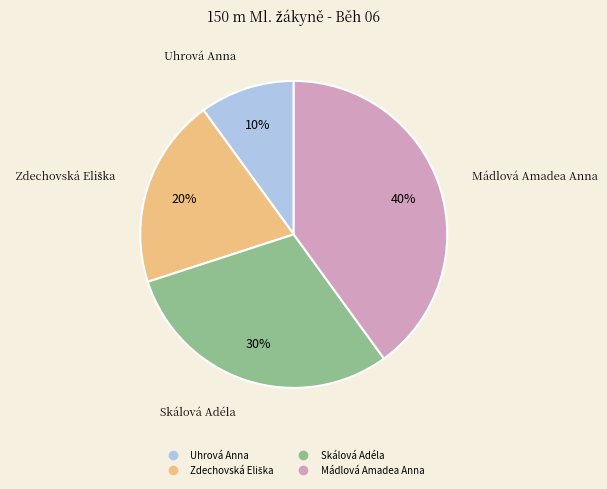

Is Mádlová Amadea Anna the majority of the pie?

No